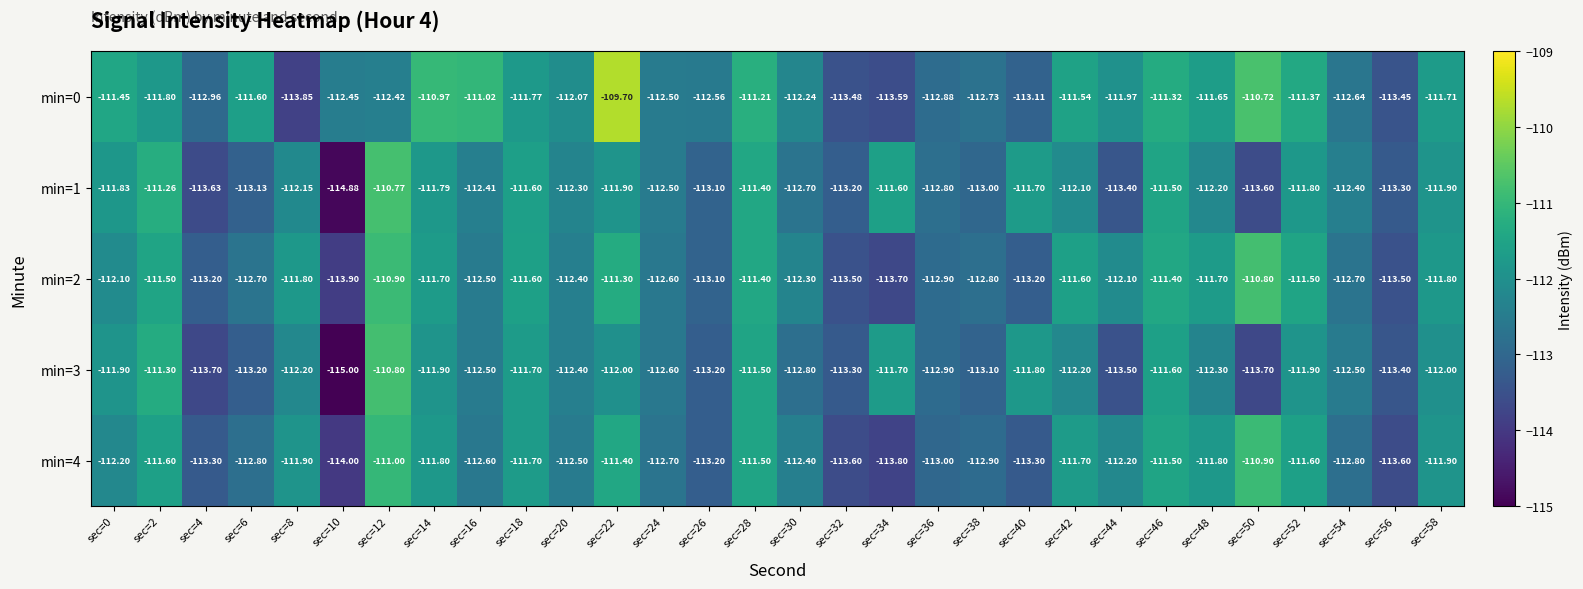

Rank the series by their maximum value, from lowest to highest.

min=4, min=2, min=3, min=1, min=0